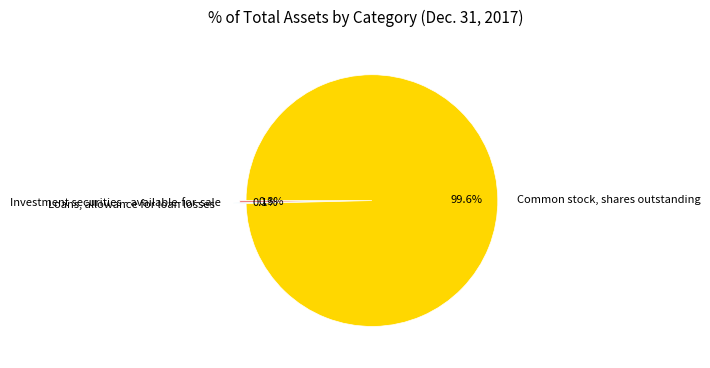

The Common stock, shares outstanding slice represents 100% of the pie. True or false?

True